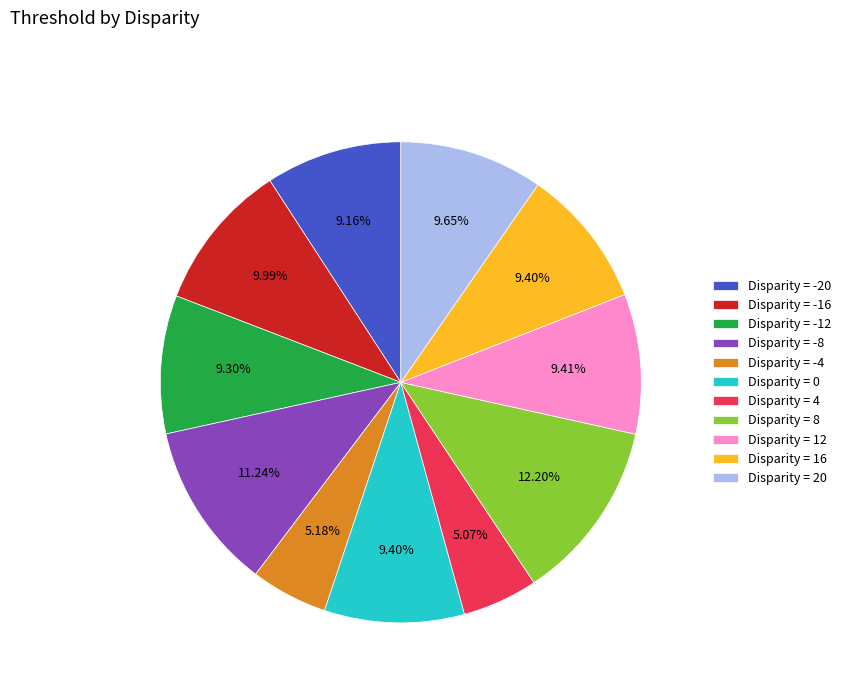

Is the sum of Disparity = -8 and Disparity = 16 greater than half?

No